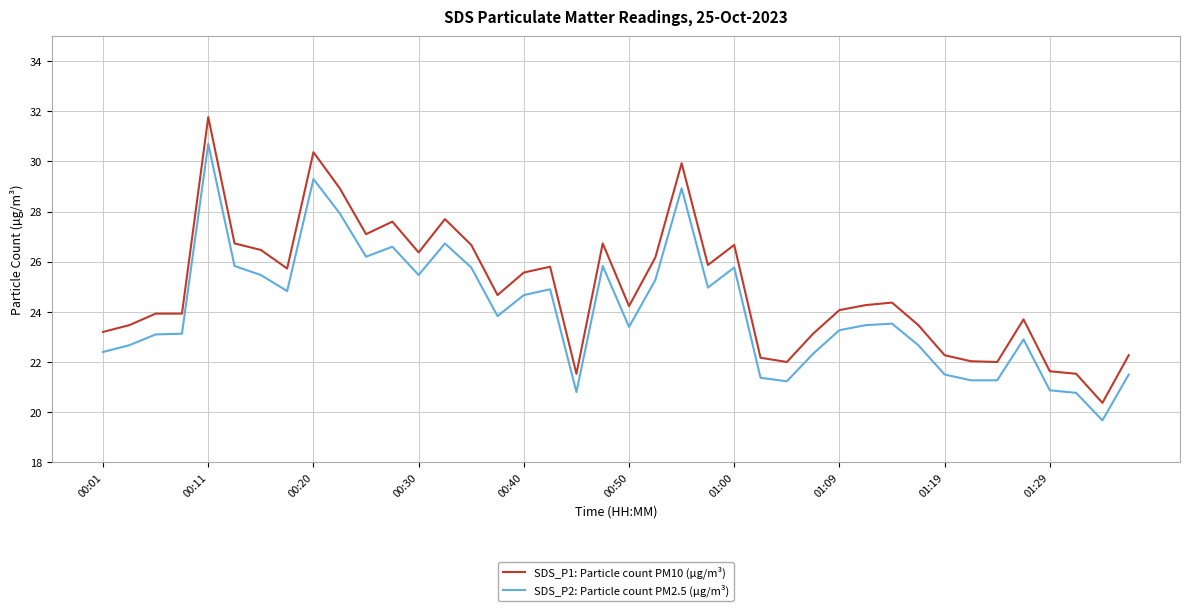

How many values in the SDS_P2: Particle count PM2.5 (µg/m³) series exceed 23?

25